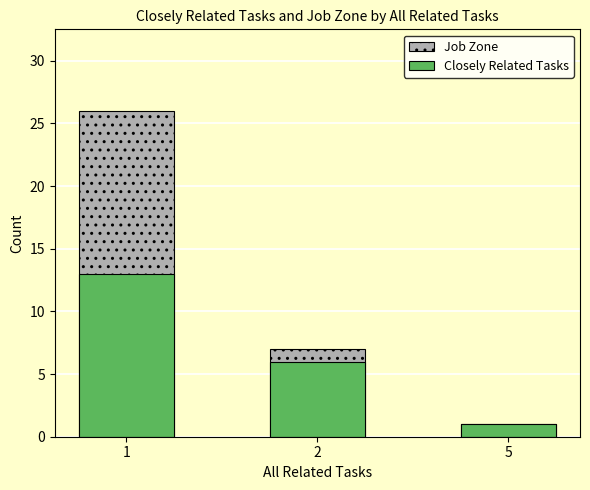

Does the chart contain stacked bars?

No